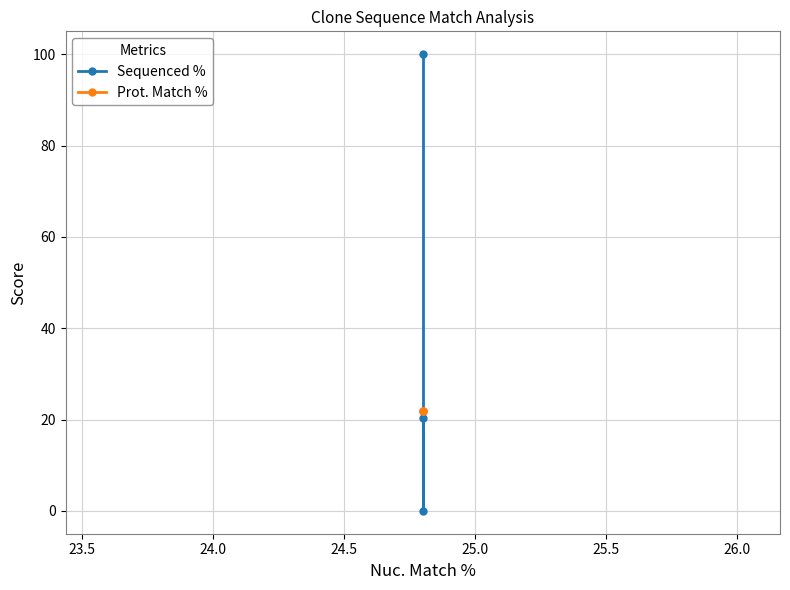

Reading right to left, transcribe all the data shown in this chart.

Sequenced %: 20.4	0.0	100.0
Prot. Match %: 21.9	21.9	21.9